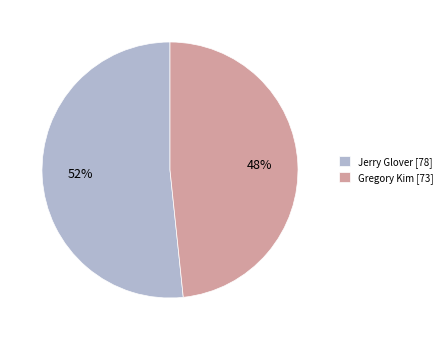

To the nearest percent, what is the average slice percentage?

50%